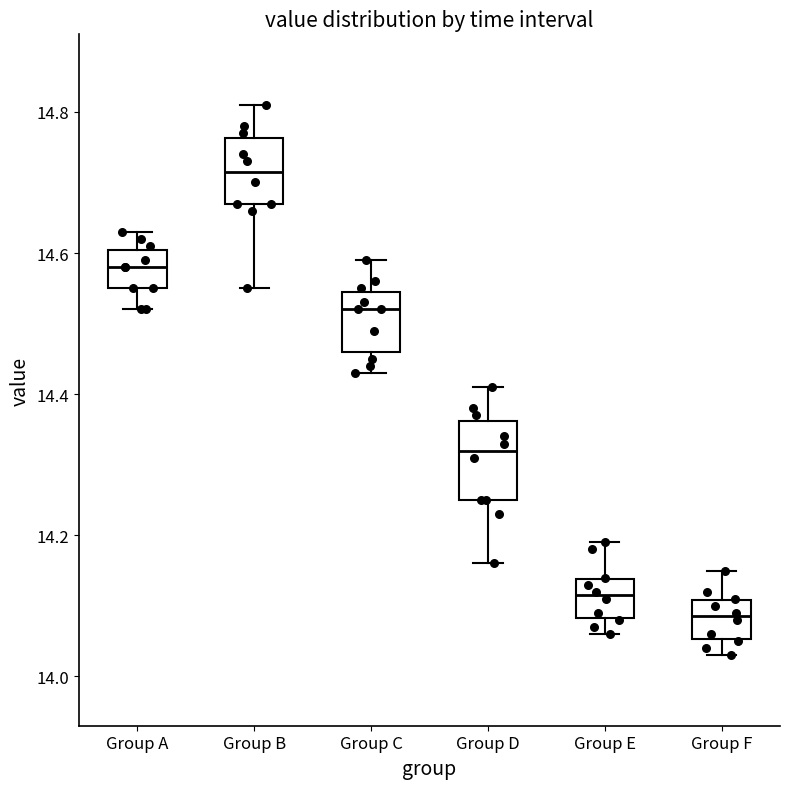

Where does the upper whisker of the box for Group D end on the y-axis? The values are not printed on the chart, so give them approximately, as read against the axis.

14.42